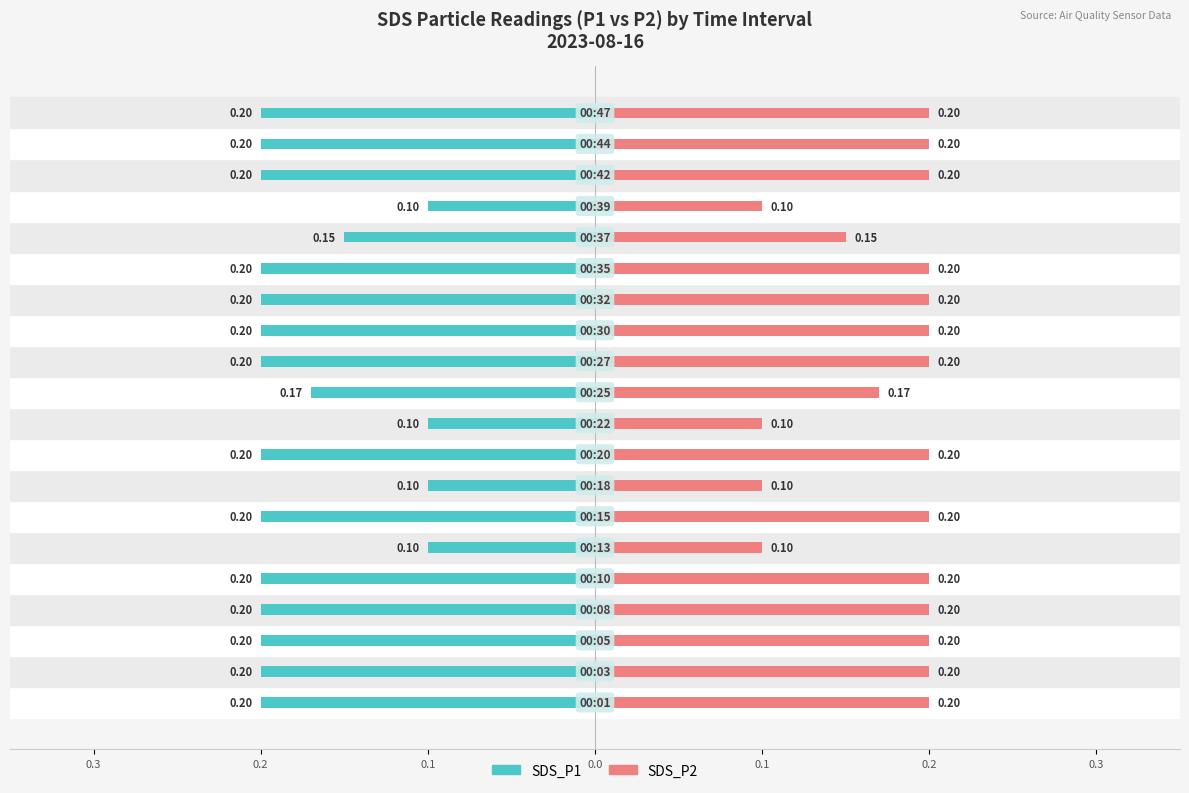

Which series has the largest total across all categories?

SDS_P2